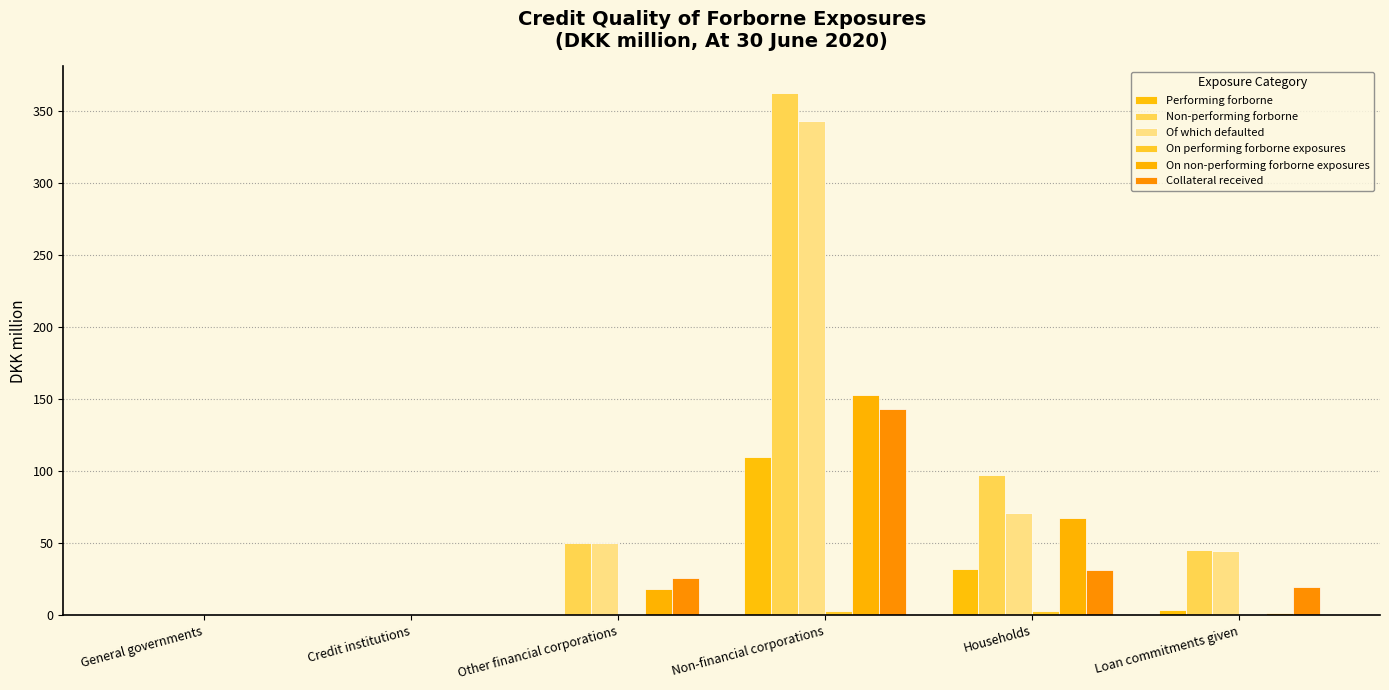

Are the bars grouped side by side (vs. stacked)?

Yes